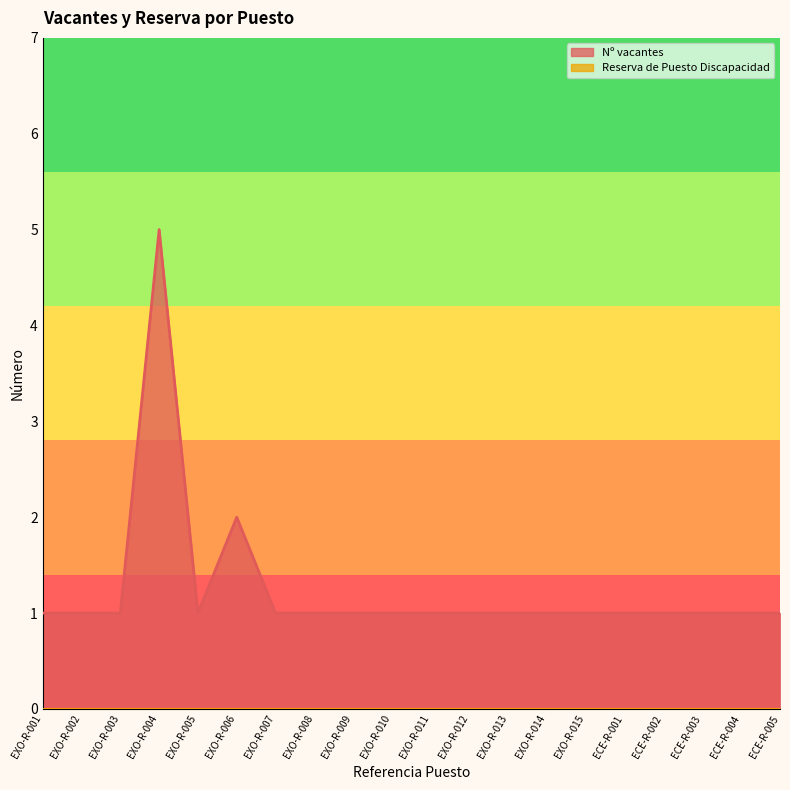

What is the sum of all values?

25